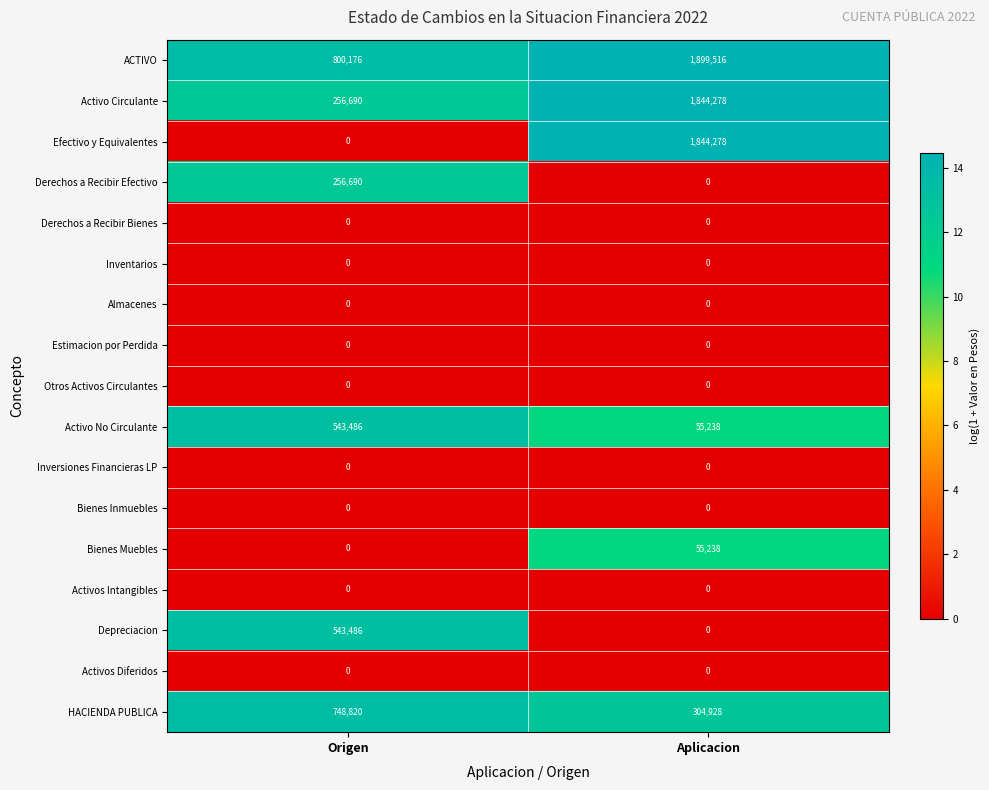

At how many categories does at least one series exceed 4?

2